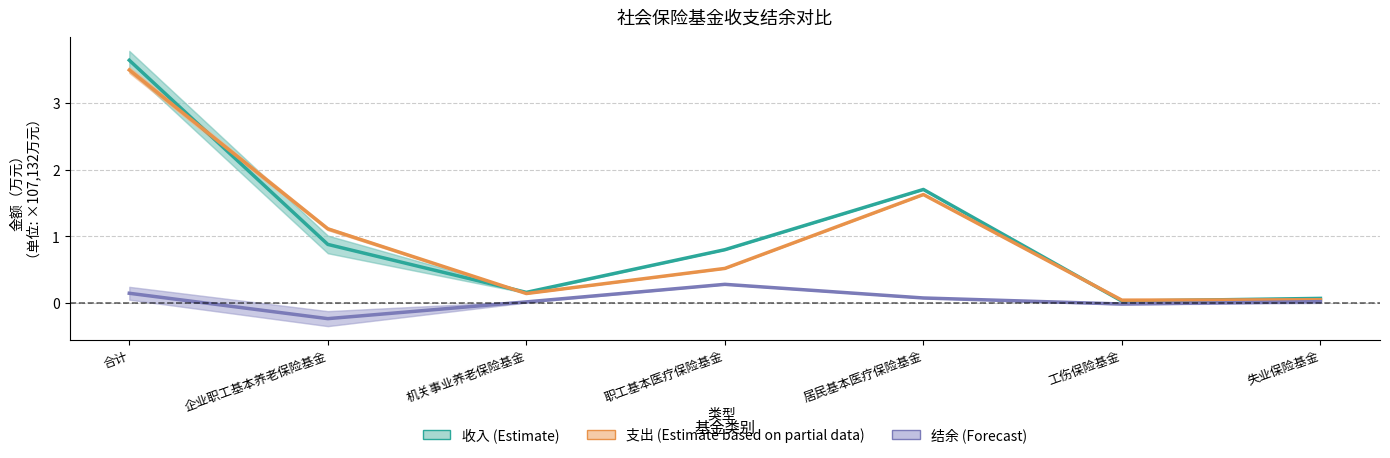

At how many categories does at least one series exceed 0?

7